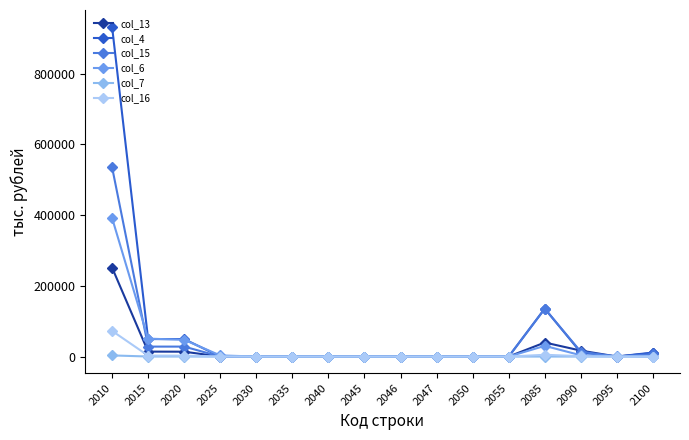

How many lines are shown in the chart?

6